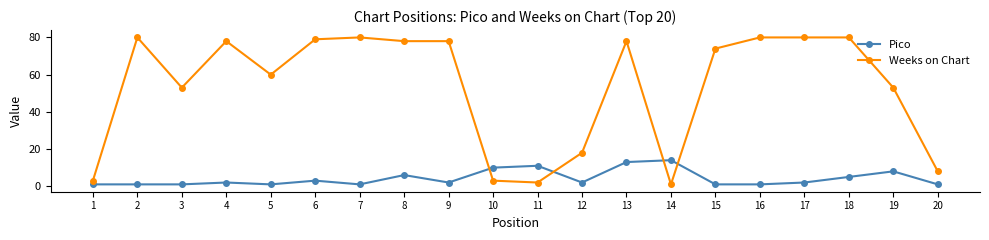

Rank the series by their maximum value, from highest to lowest.

Weeks on Chart, Pico